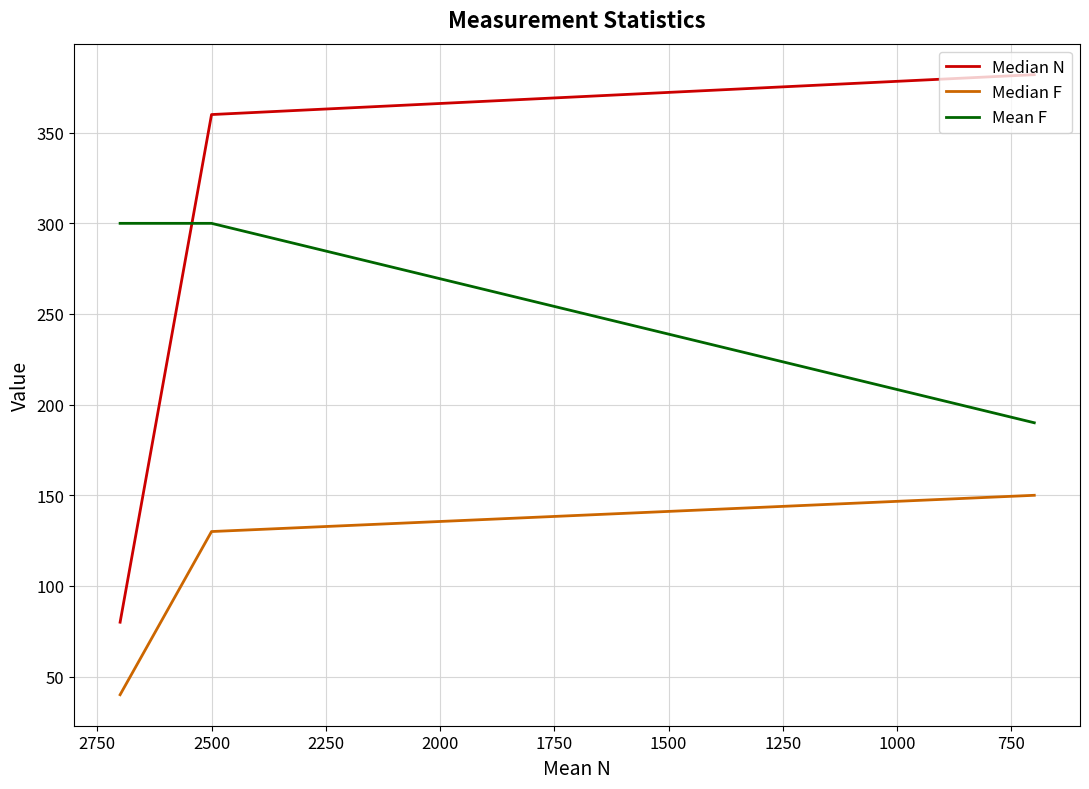

What is the minimum value shown in the chart?

40